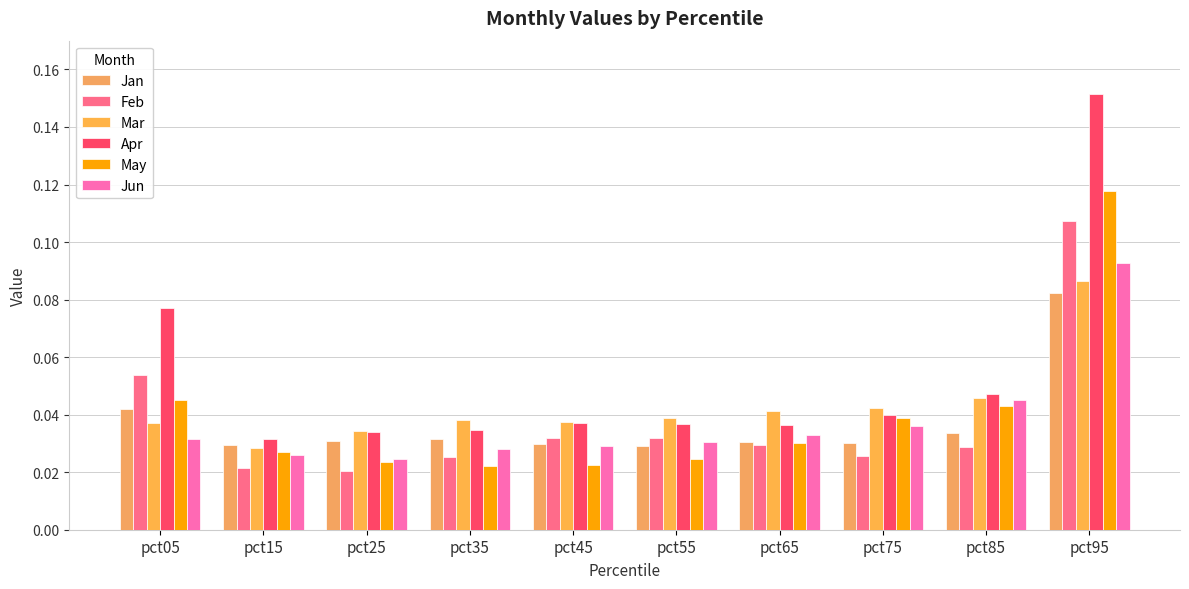

At how many categories does at least one series exceed 0?

10